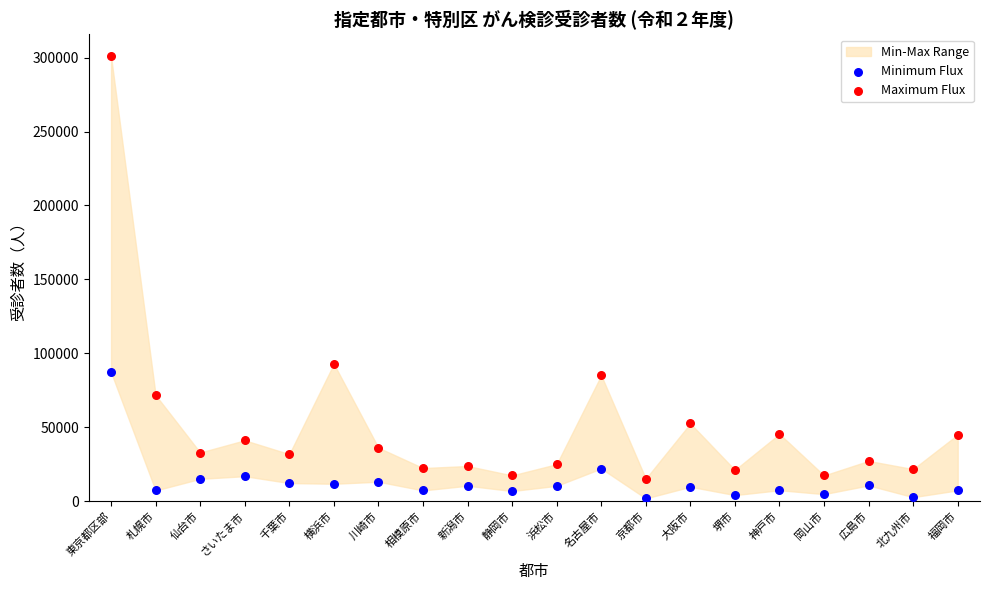

Across all data points, what is the range of Y values (max minus min)?

298974